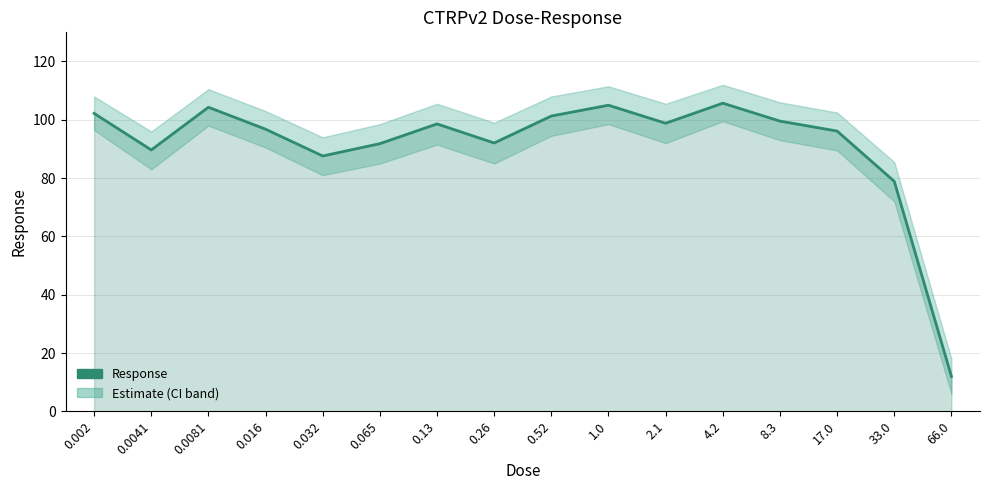

Is it true that the value at 1.0 is 105.0?

True